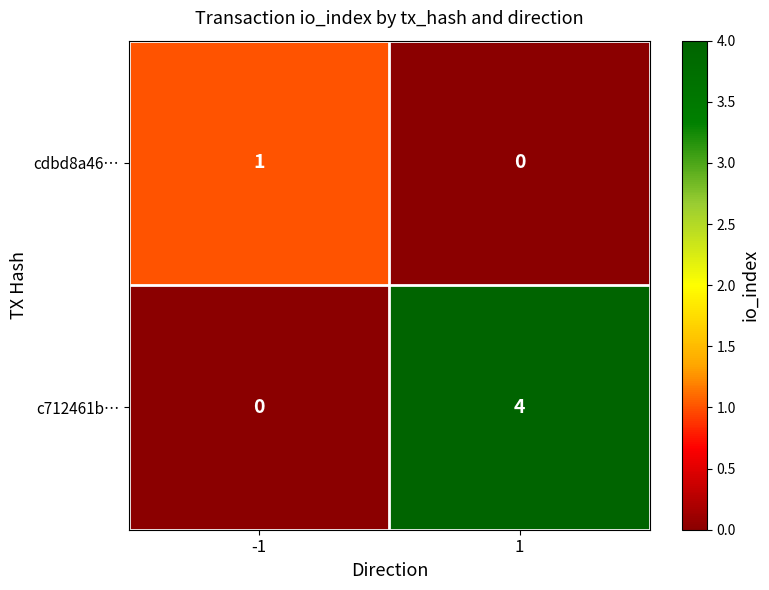

At -1, list the series in order from largest to smallest.

cdbd8a46…, c712461b…